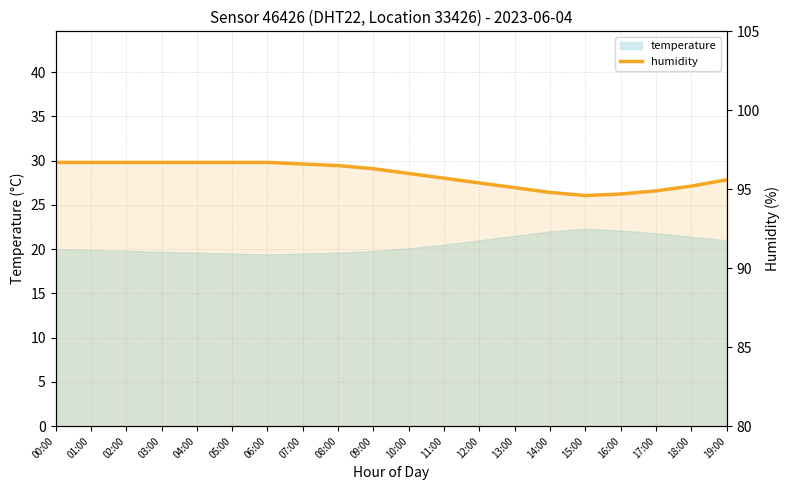

The chart shows a value of 150.8 at 13:00. True or false?

False